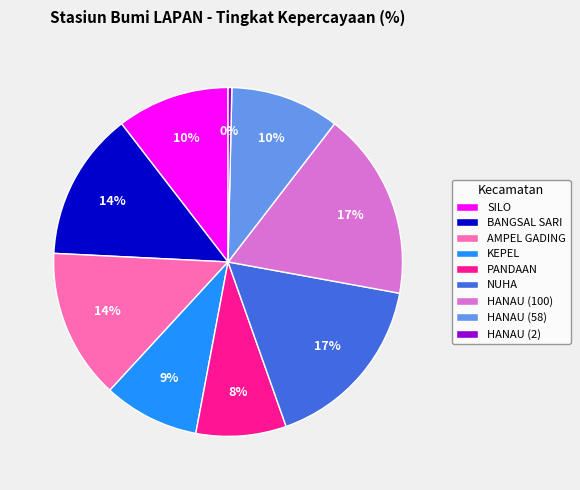

To the nearest percent, what portion does PANDAAN represent?

8%